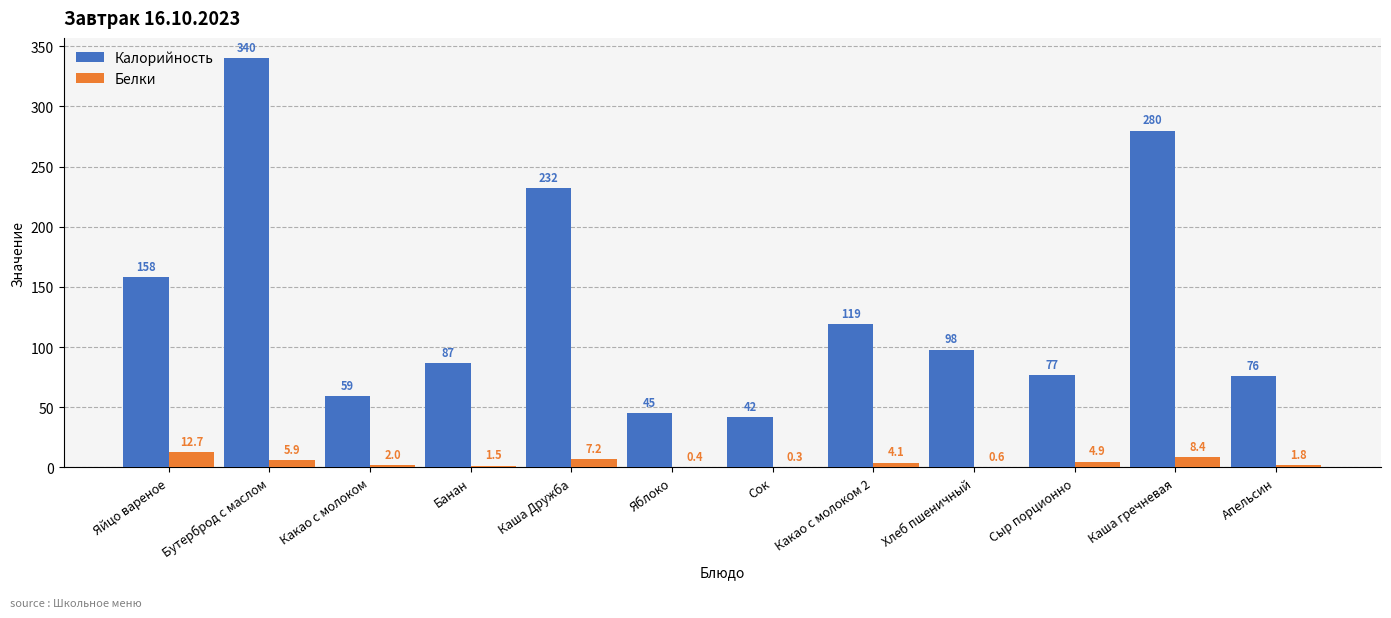

At which label is Белки closest to 6?

Бутерброд с маслом